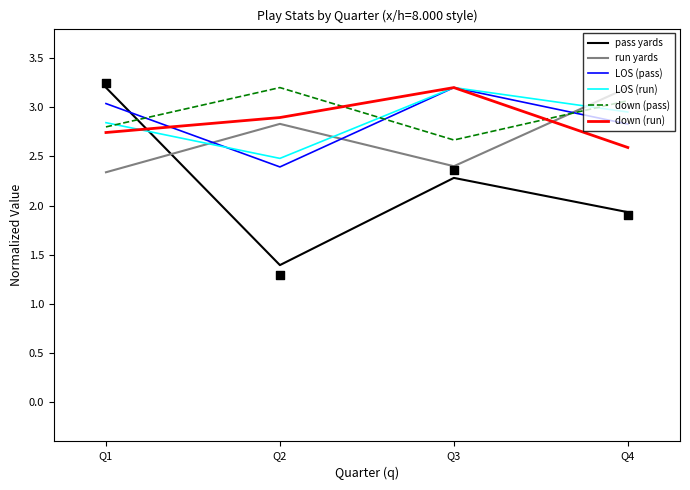

Which series contains the lowest Y value?

pass yards